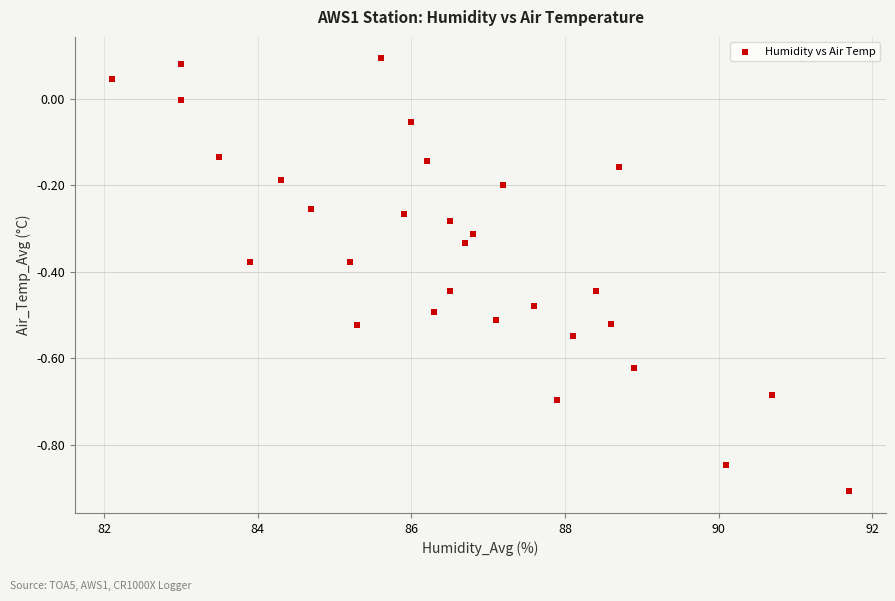

What is the range of Y values (max minus min)?

1.0